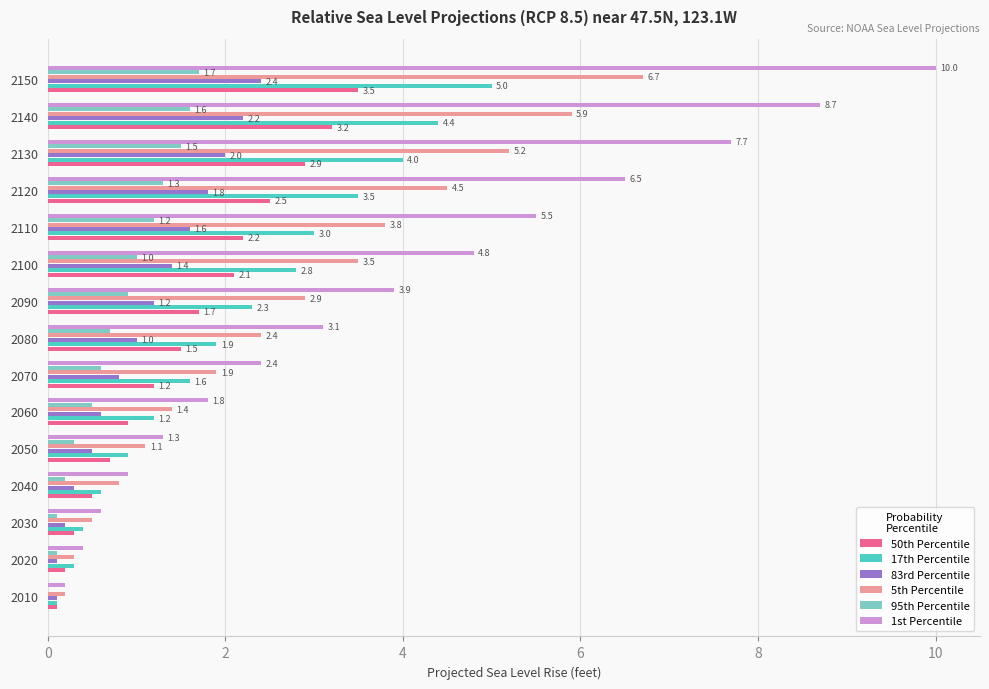

Which label corresponds to the largest value in the chart?

2150